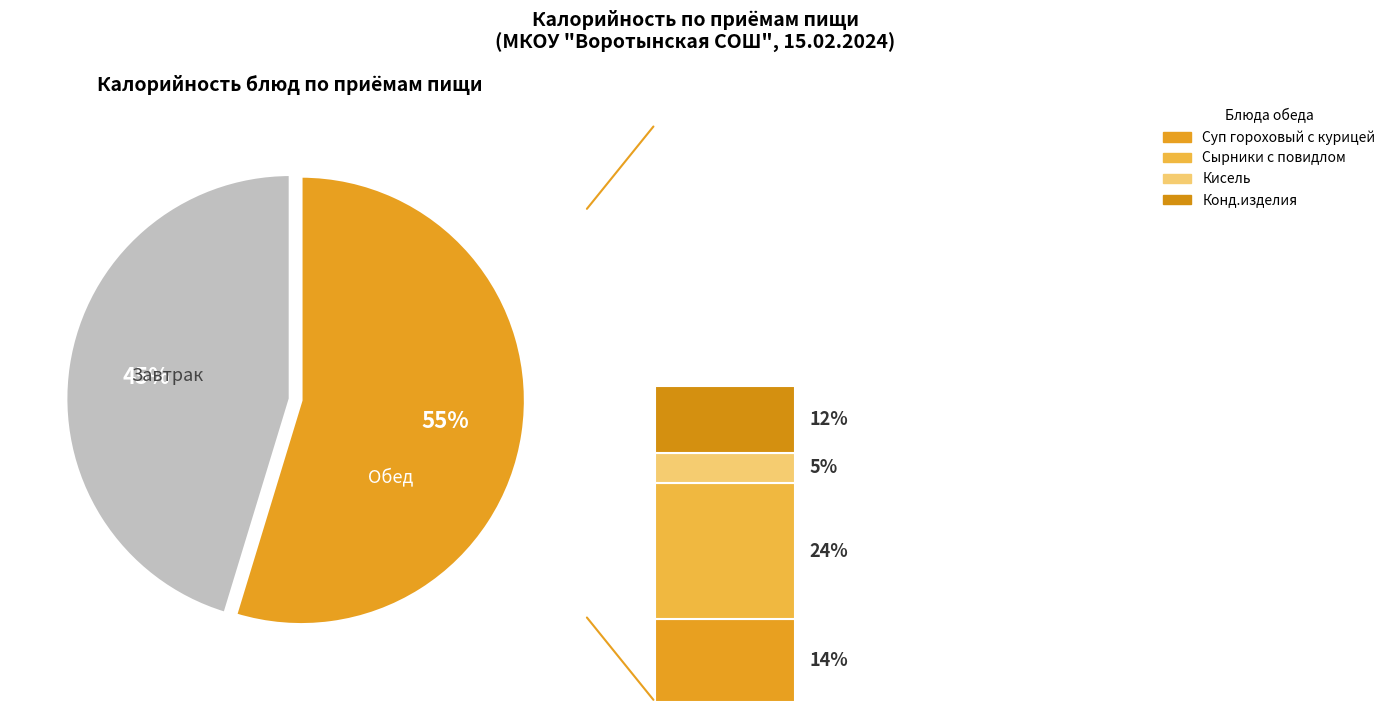

The Сырники с повидлом slice represents 24% of the pie. True or false?

True